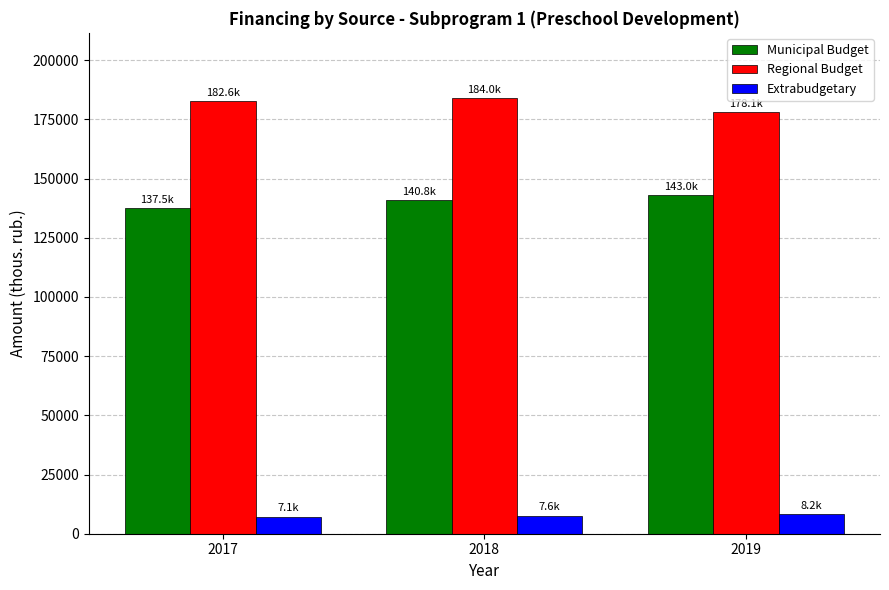

Is the value of Municipal Budget at 2018 greater than the value of Extrabudgetary at 2019?

Yes